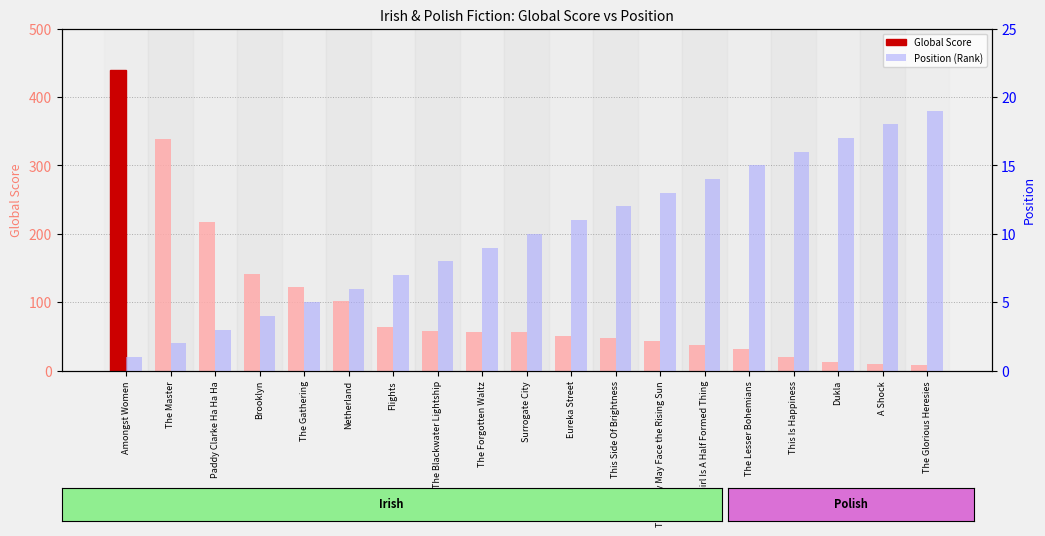

What is the difference between the maximum and second lowest values in the Position (Rank) series?

17